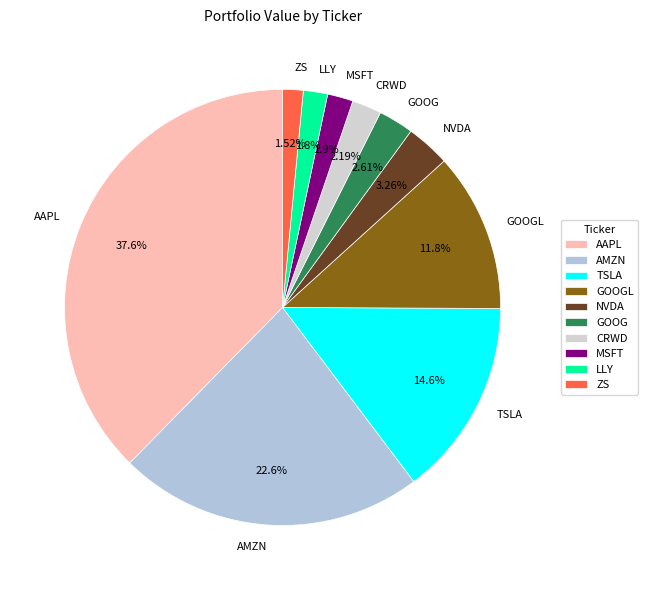

Combined, do LLY and NVDA account for over 50%?

No